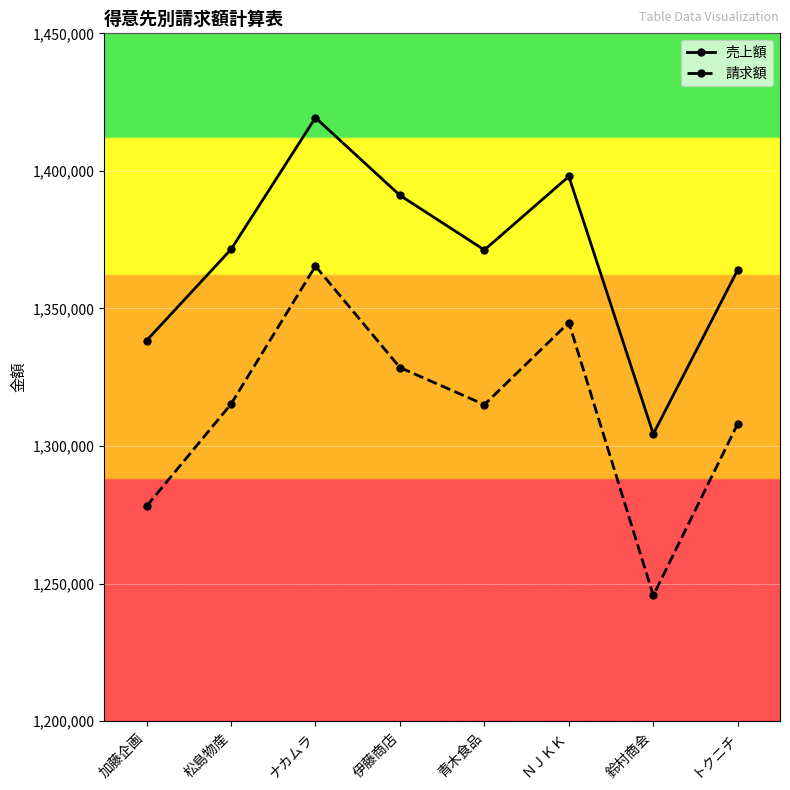

Read the 請求額 value at ナカムラ, to the nearest 100.

1365400